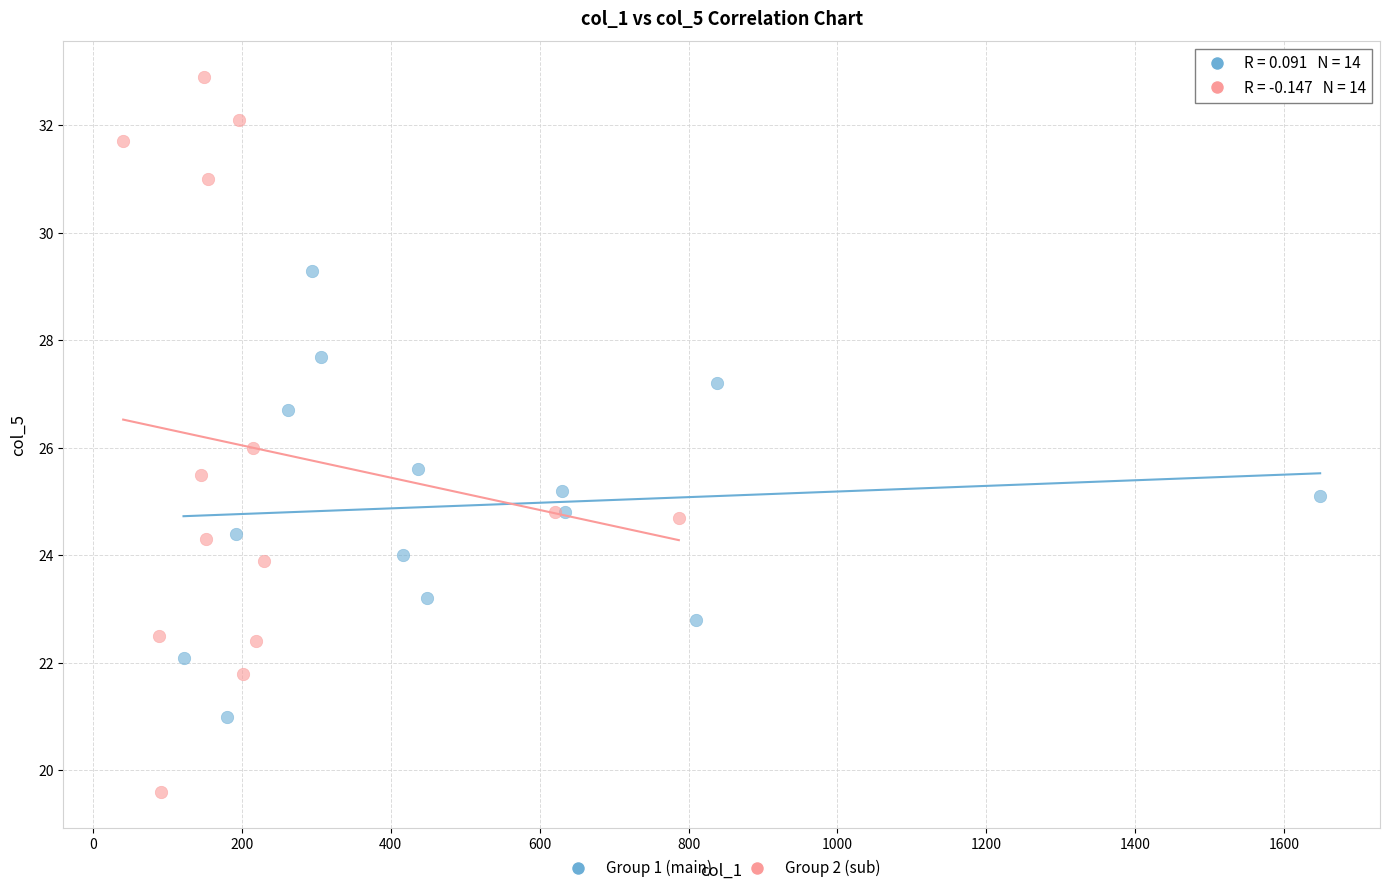

Which series has the largest Y range (max minus min)?

Group 2 (sub)